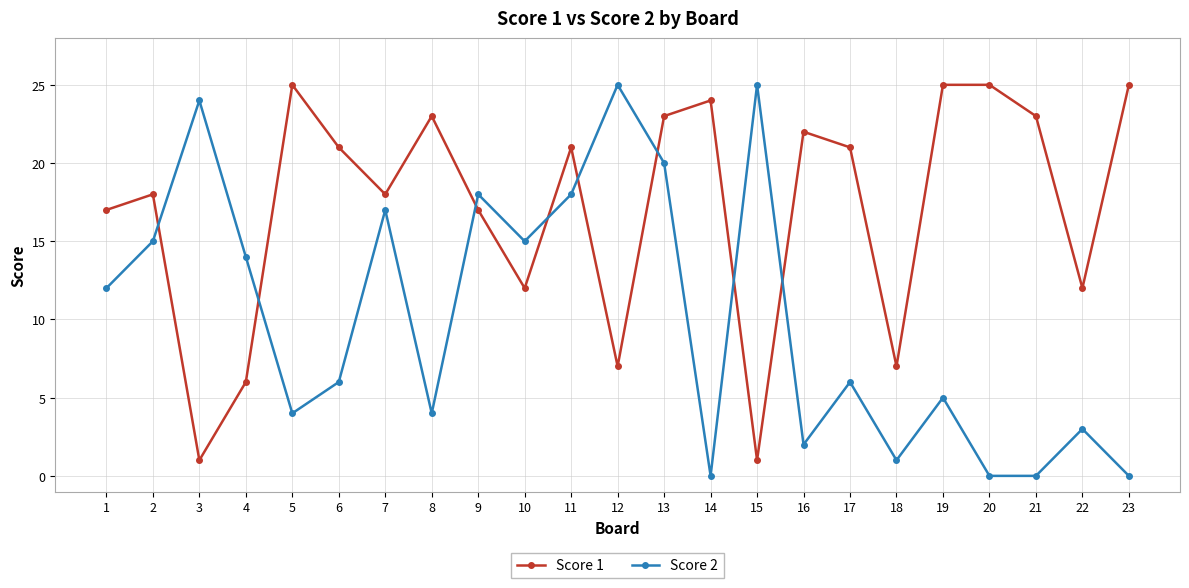

At 15, list the series in order from largest to smallest.

Score 2, Score 1